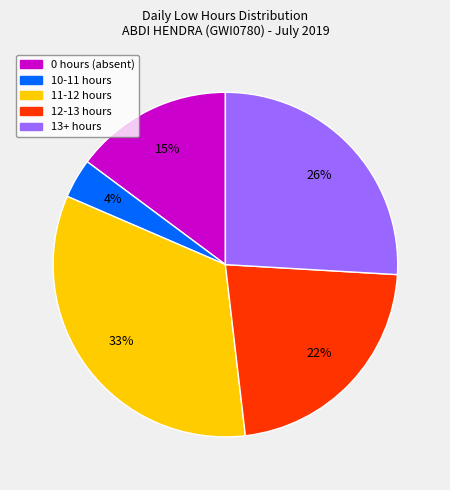

What is the ratio of the value at 0 hours (absent) to the value at 12-13 hours?

0.7